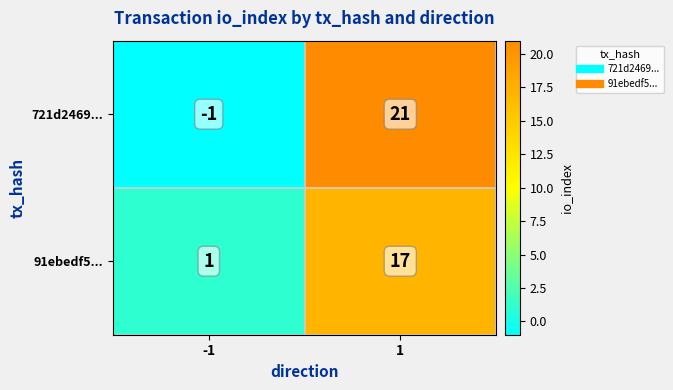

Which series has the largest range (max minus min)?

721d2469...